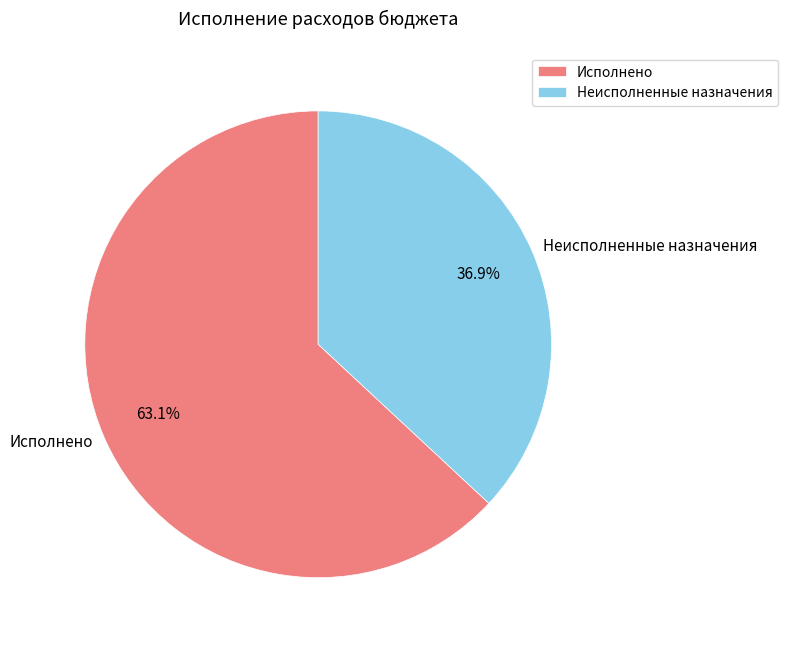

What is the ratio of the value at Неисполненные назначения to the value at Исполнено?

0.6